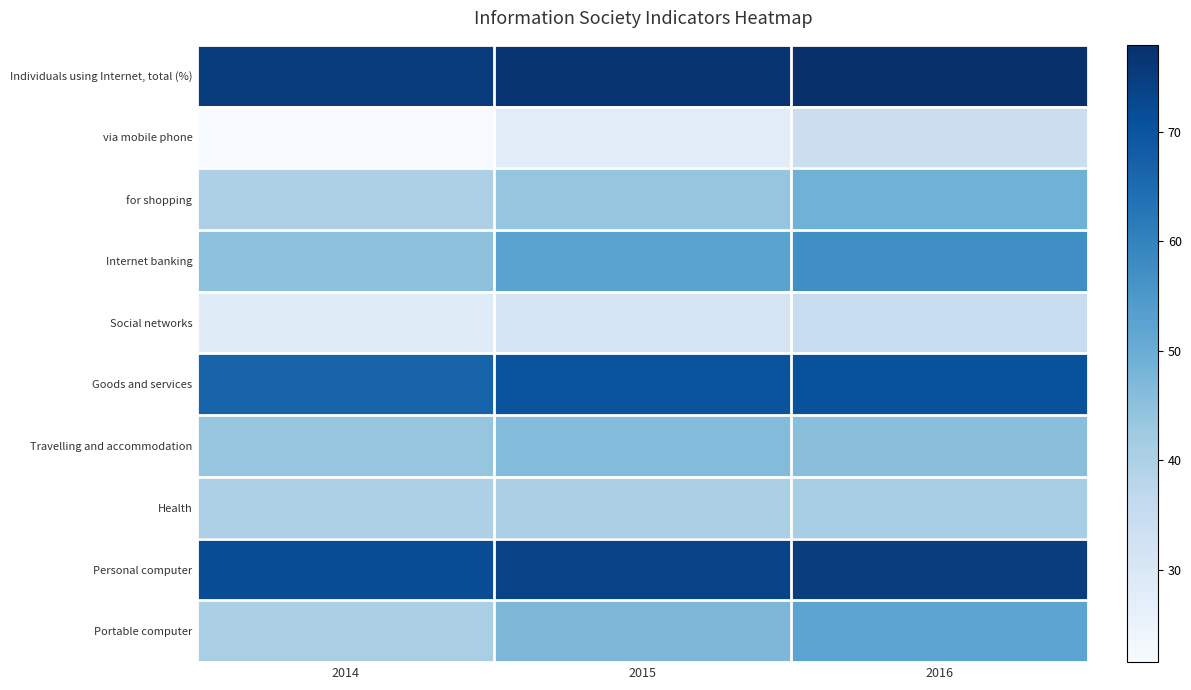

Reading left to right, what are all the values shown in this chart?

Individuals using Internet, total (%): 2014=75.2	2015=76.8	2016=77.9
via mobile phone: 2014=21.6	2015=27.3	2016=34.1
for shopping: 2014=39.9	2015=43.9	2016=49.0
Internet banking: 2014=45.0	2015=52.4	2016=57.3
Social networks: 2014=28.4	2015=31.5	2016=35.1
Goods and services: 2014=66.9	2015=70.2	2016=70.5
Travelling and accommodation: 2014=43.9	2015=46.3	2016=45.4
Health: 2014=39.9	2015=40.7	2016=41.1
Personal computer: 2014=71.7	2015=73.6	2016=74.9
Portable computer: 2014=40.6	2015=47.3	2016=52.2